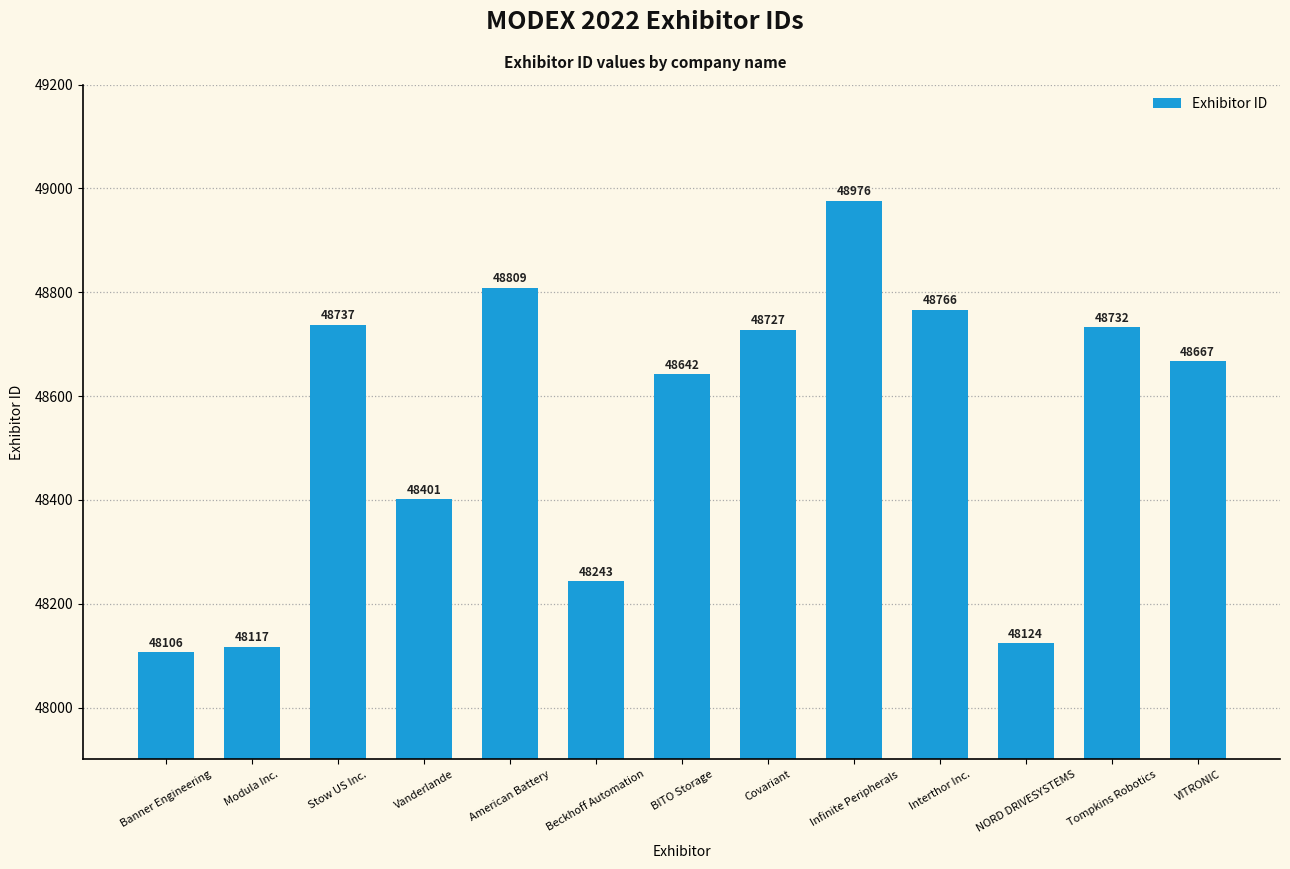

How many bars are there in total?

13